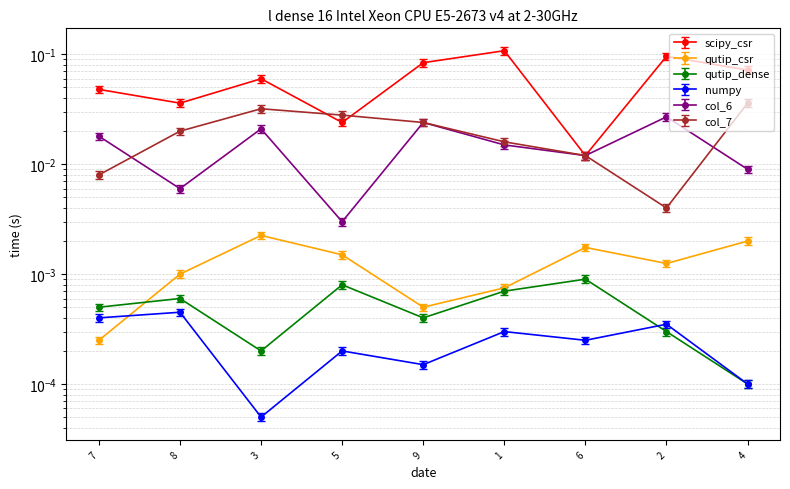

True or false: col_6 and col_2 intersect in this chart.

False